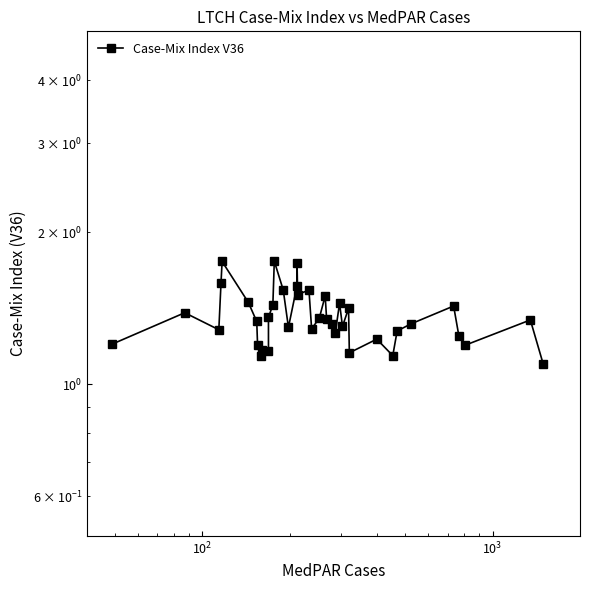

How many values are between 1 and 2?

39